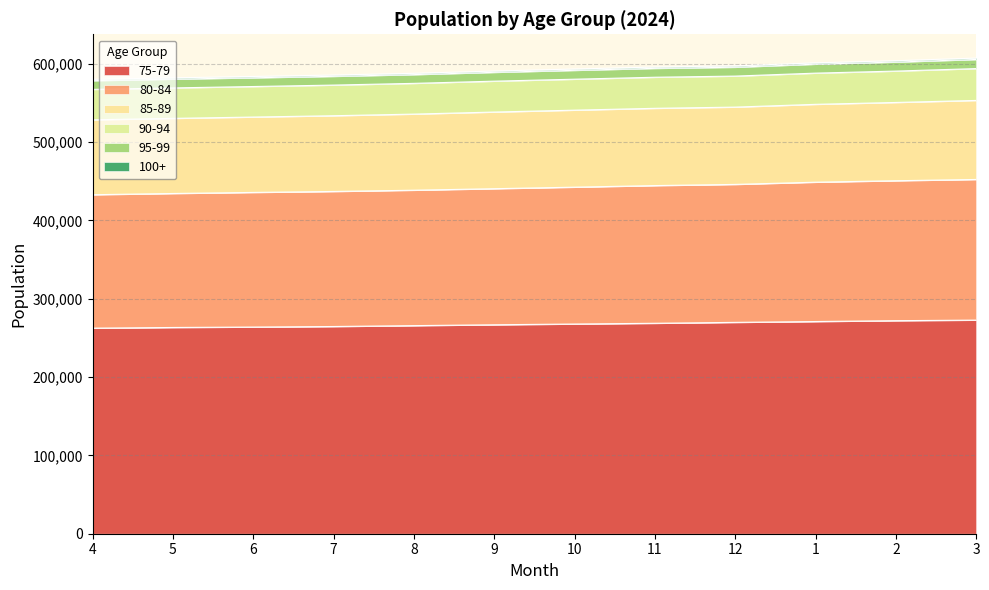

What is the label of the 8th point from the right?

8